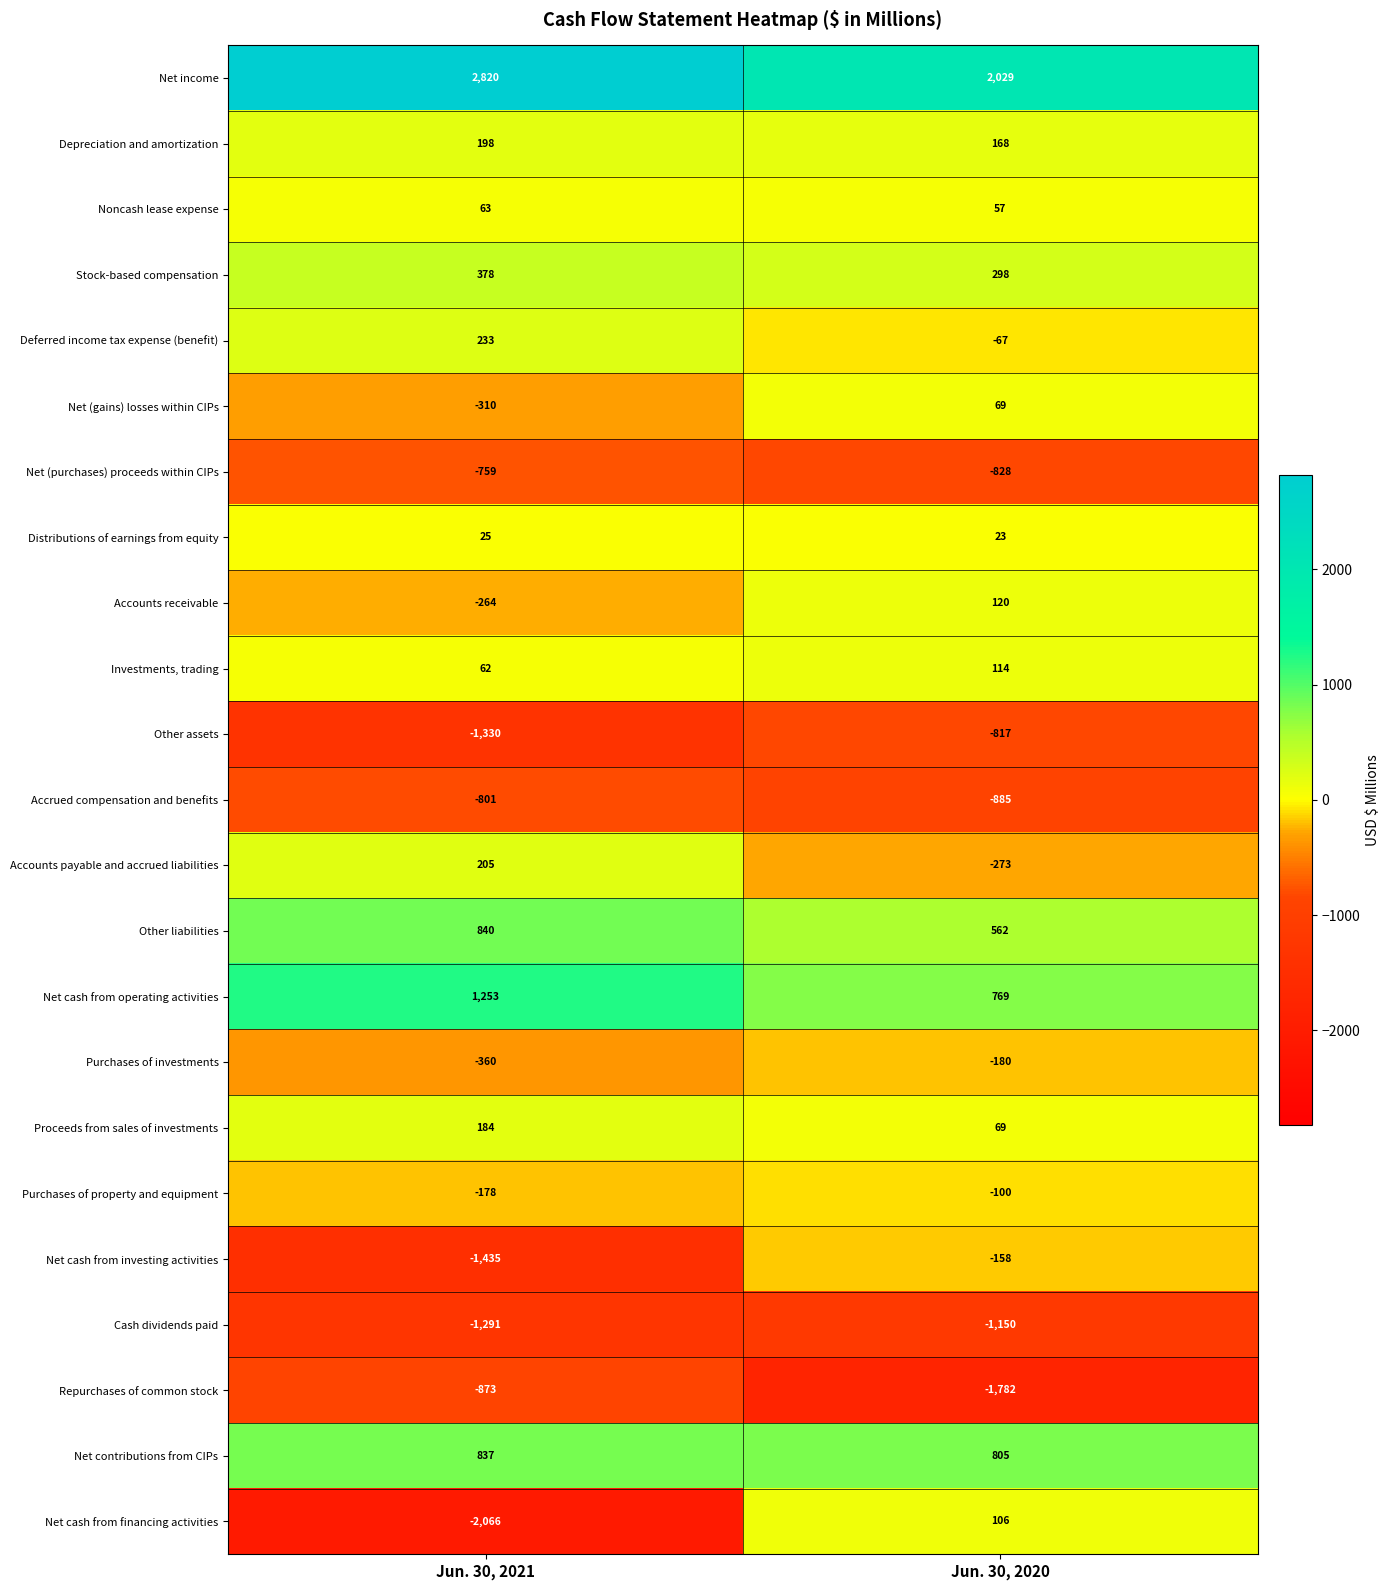

What is the smallest value displayed?

-2066